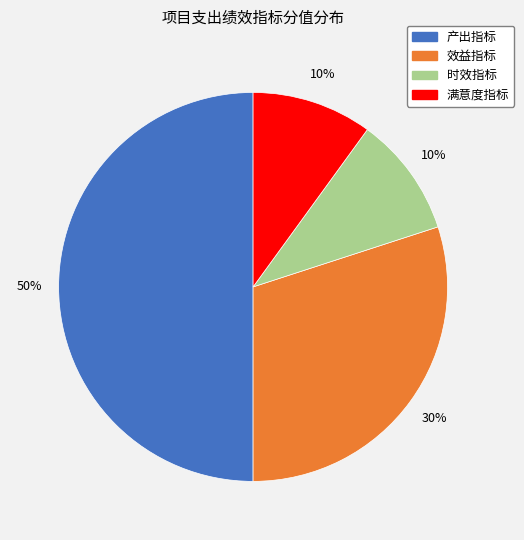

True or false: 产出指标 accounts for 40% of the total.

False